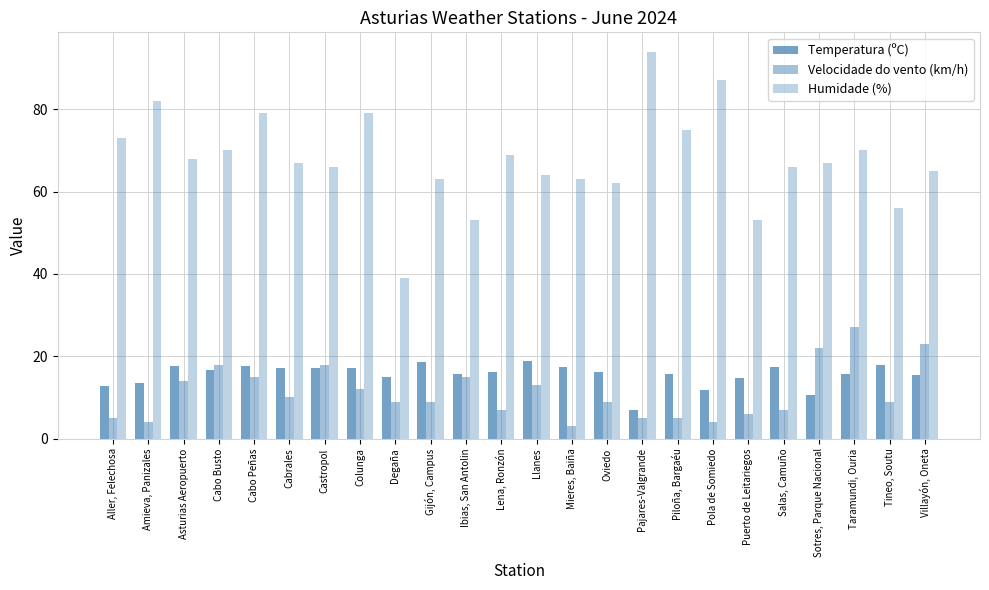

What is the difference between the maximum and second lowest values in the Temperatura (ºC) series?

8.3